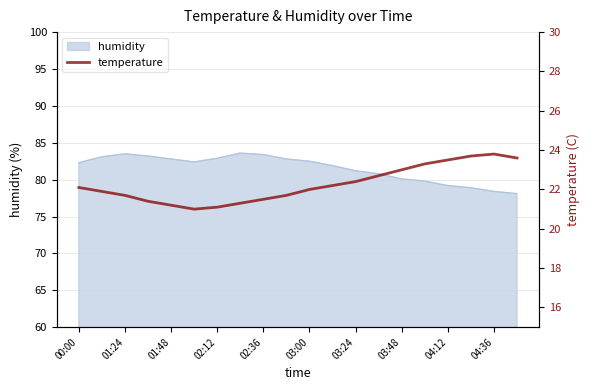

The humidity series shows 83.4 at 02:36. True or false?

True